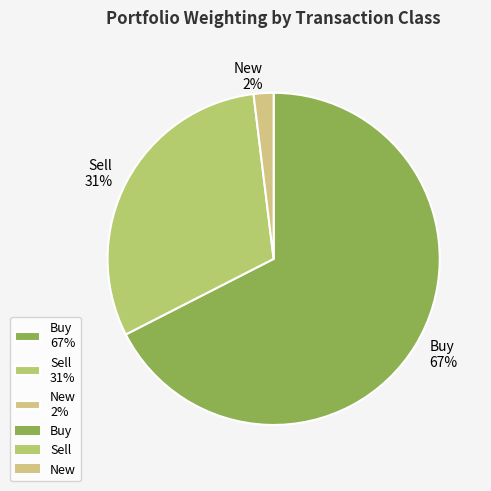

To the nearest percent, what is the average slice percentage?

33%